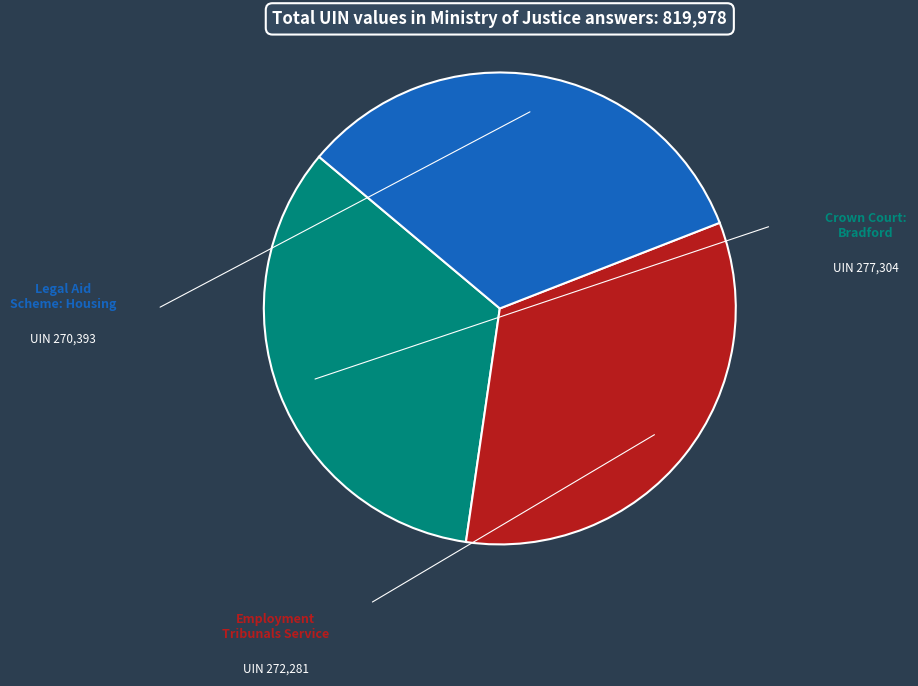

Does any single category account for the majority?

No